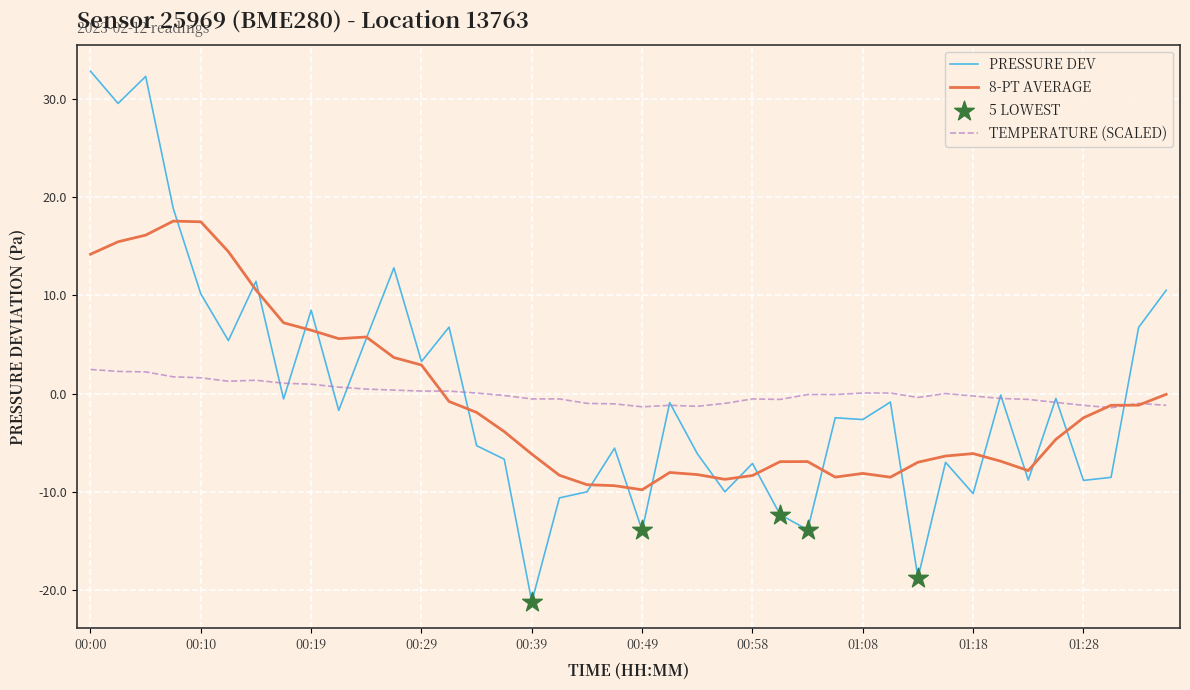

What is the smallest value displayed?

-21.2